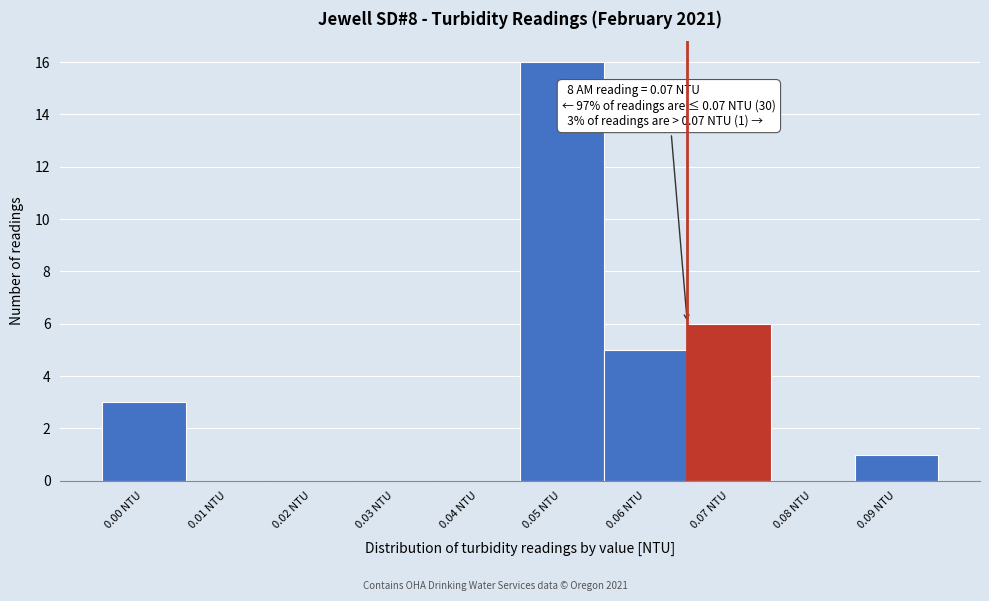

Reading left to right, extract all data points from this chart.

0.00 NTU=3	0.01 NTU=0	0.02 NTU=0	0.03 NTU=0	0.04 NTU=0	0.05 NTU=16	0.06 NTU=5	0.07 NTU=6	0.08 NTU=0	0.09 NTU=1